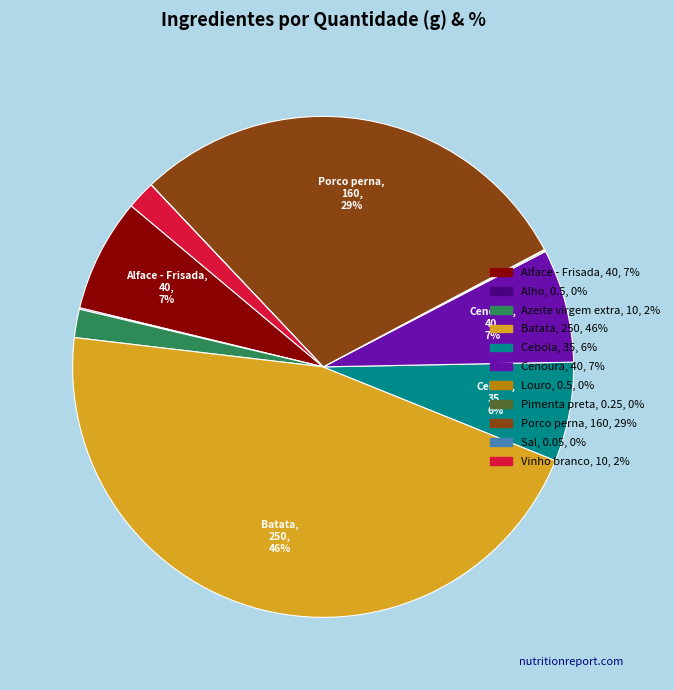

Is there any slice that represents more than half of the pie?

No